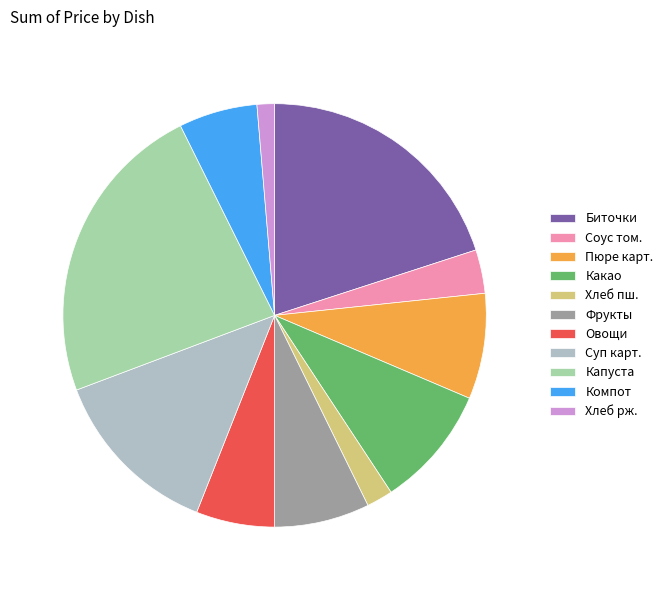

What is the smallest slice in the pie chart?

Хлеб рж.